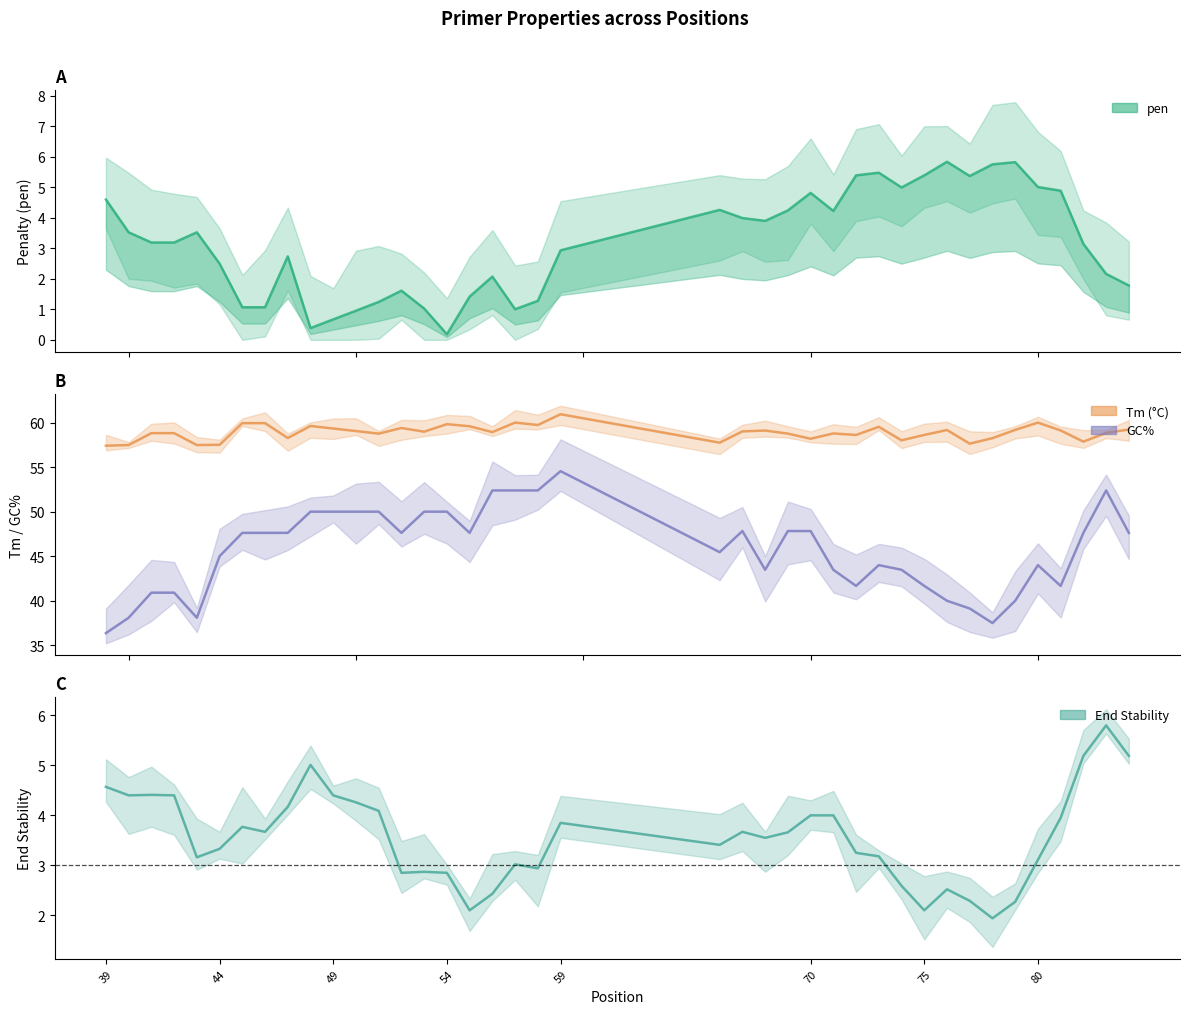

At how many categories does at least one series exceed 49?

40